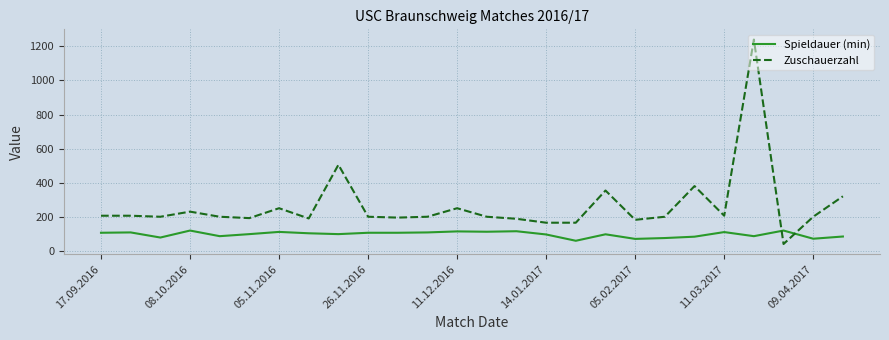

Rank the series by their average value, from highest to lowest.

Zuschauerzahl, Spieldauer (min)